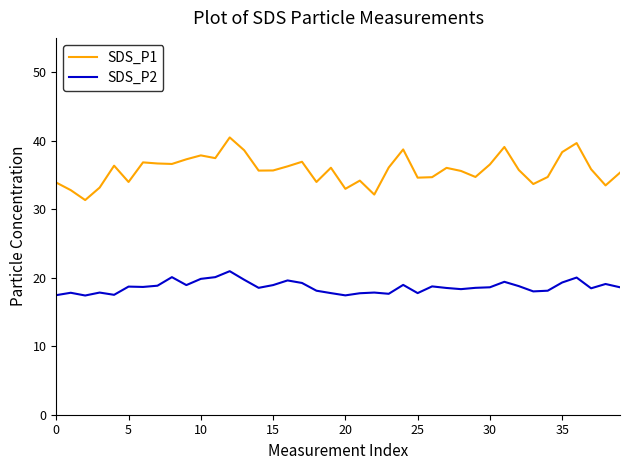

True or false: SDS_P2 and SDS_P1 intersect in this chart.

False